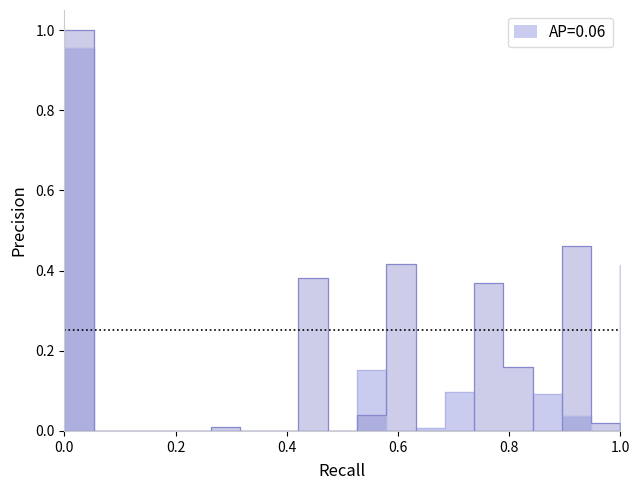

Is this an area chart (filled region under the line)?

No